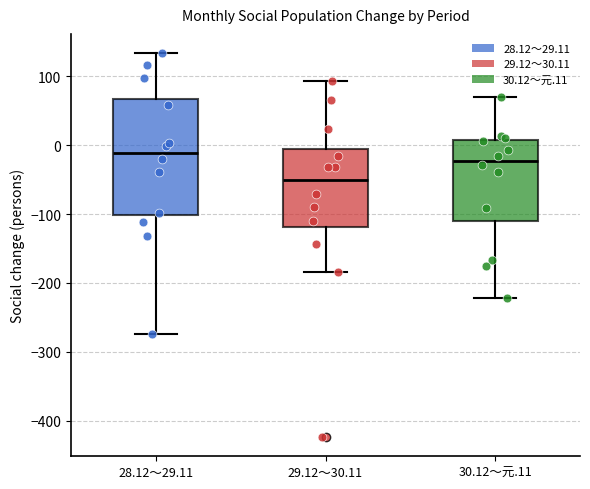

Which box is the tallest, from its lower edge to its upper edge?

28.12～29.11